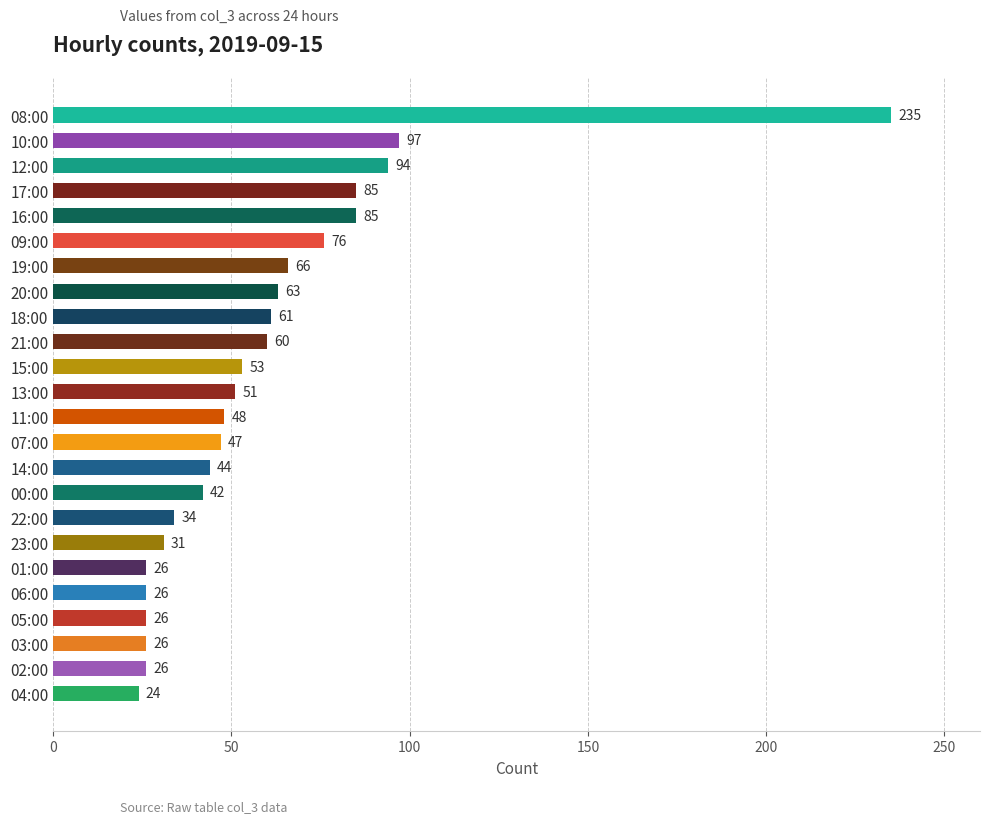

Is it true that the value at 02:00 is 26?

True